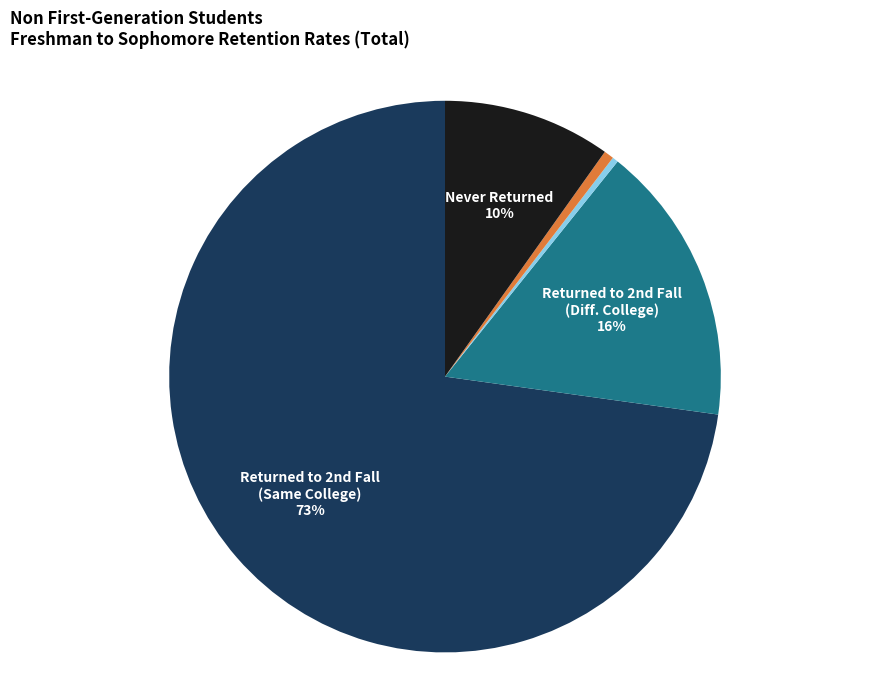

To the nearest percent, what is the average slice percentage?

20%